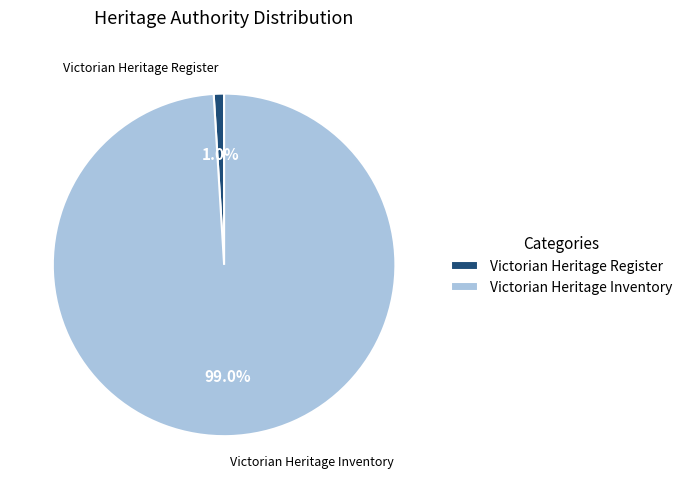

Count the number of slices in the pie.

2